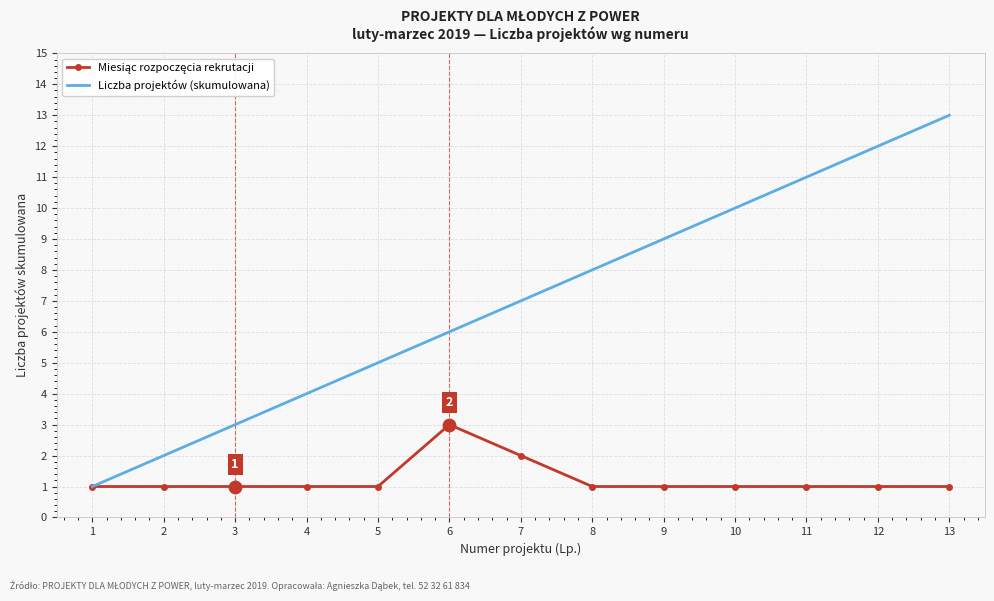

True or false: Liczba projektów (skumulowana) has a value of 3 at 7.

False